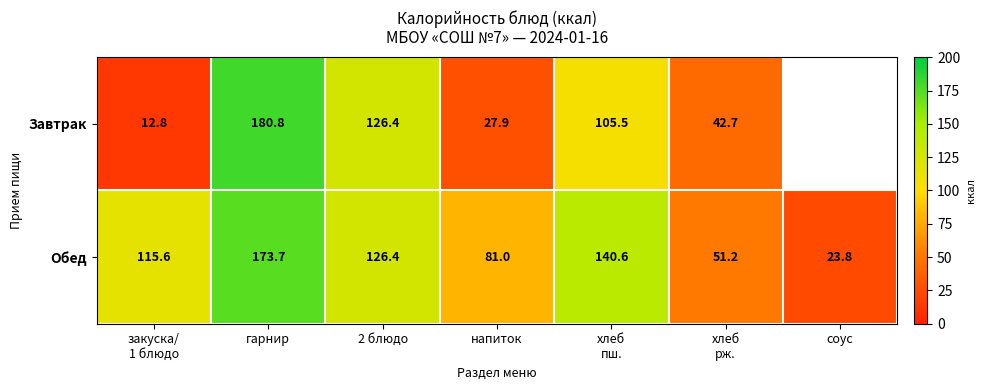

What is the approximate value of Обед at гарнир?

173.7